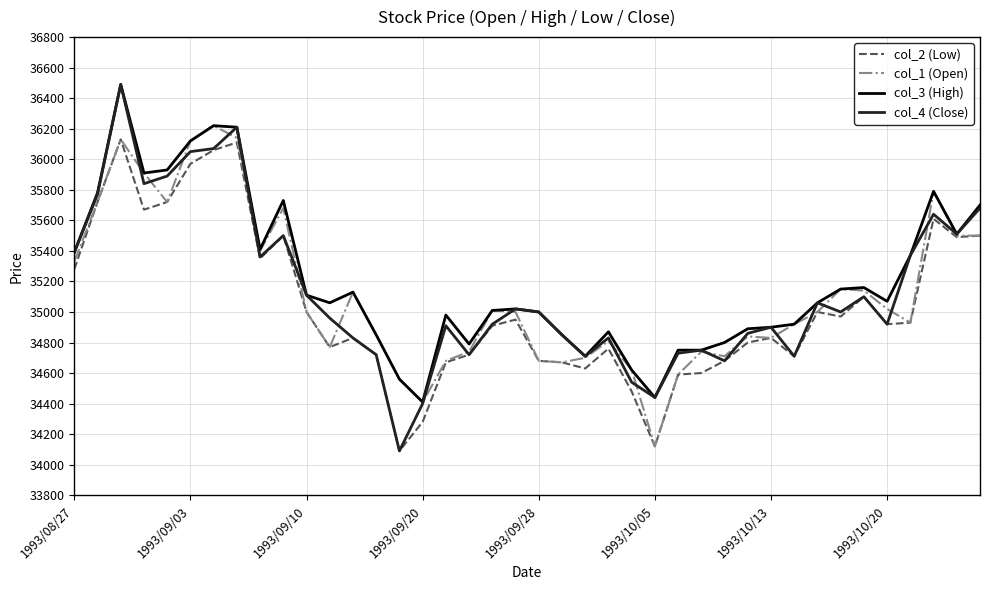

Which series has the widest spread of values?

col_4 (Close)